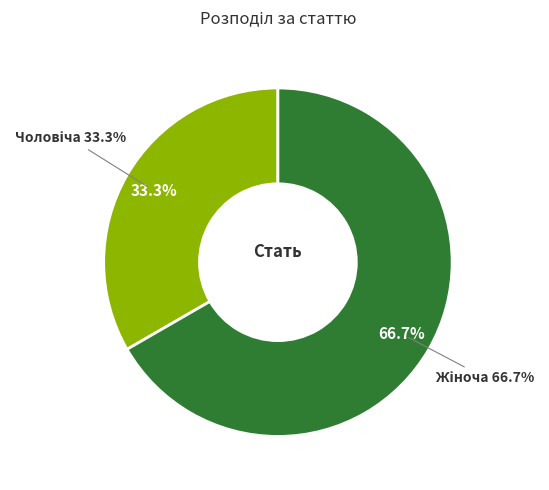

What percentage is the Чоловіча slice, to the nearest percent?

33%